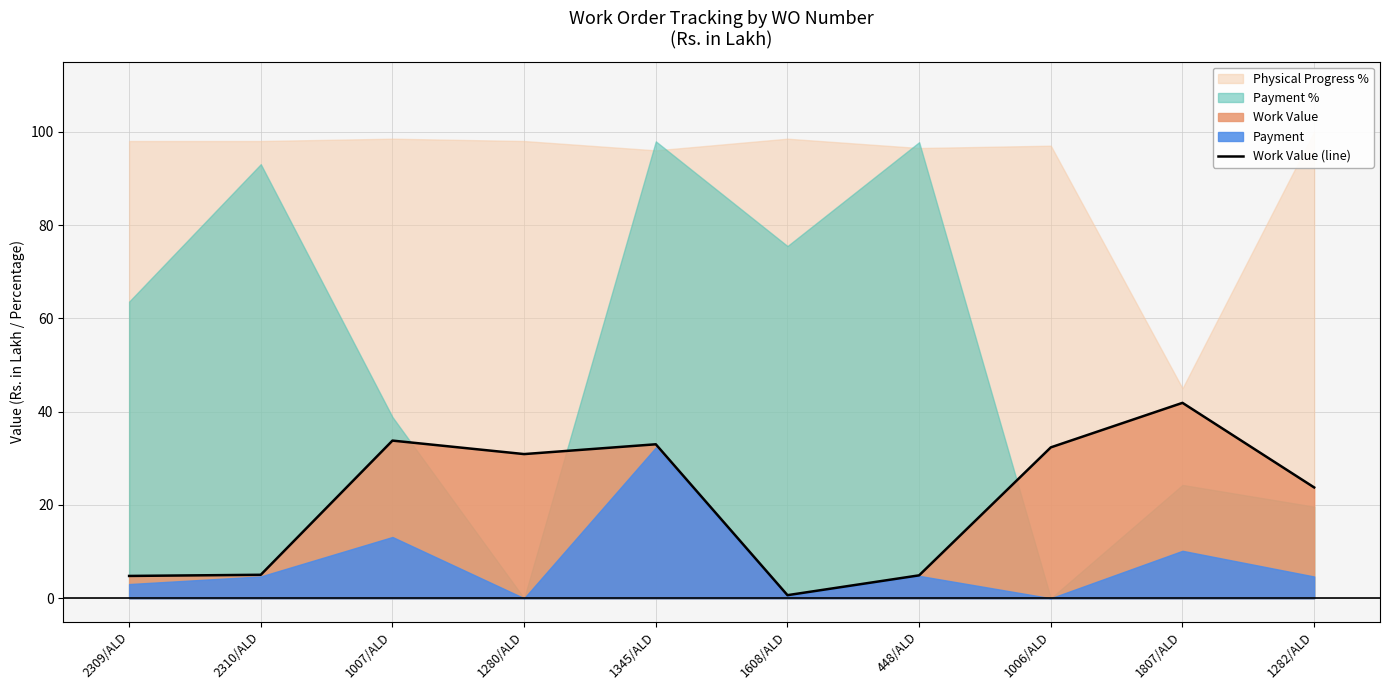

Reading left to right, what are all the values shown in this chart?

2309/ALD=4.8	2310/ALD=5.0	1007/ALD=33.8	1280/ALD=30.9	1345/ALD=33.0	1608/ALD=0.7	448/ALD=4.9	1006/ALD=32.3	1807/ALD=41.9	1282/ALD=23.8